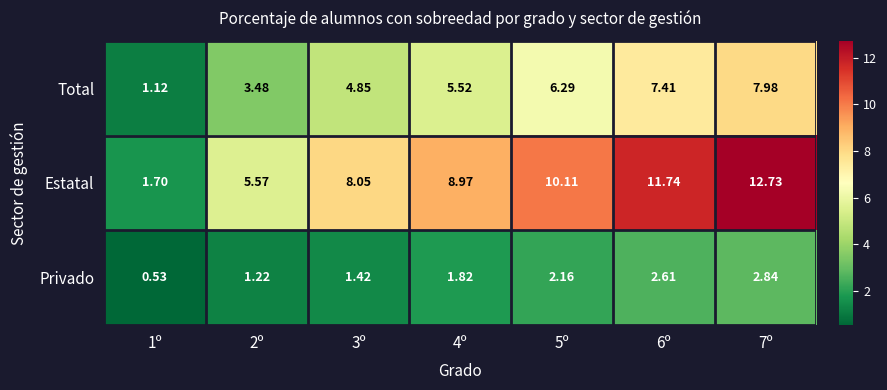

What is the total value across all series at 7º?

23.6